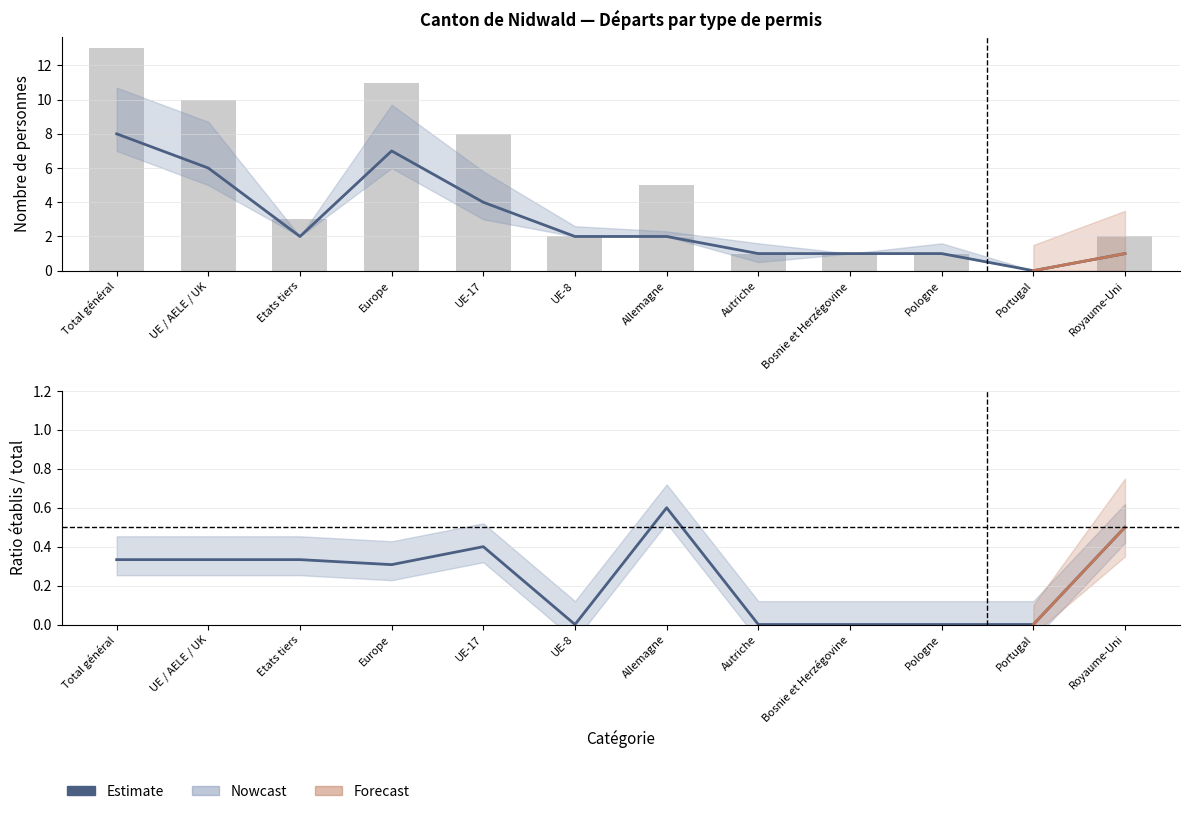

What is the label of the 1st bar from the right?

Royaume-Uni